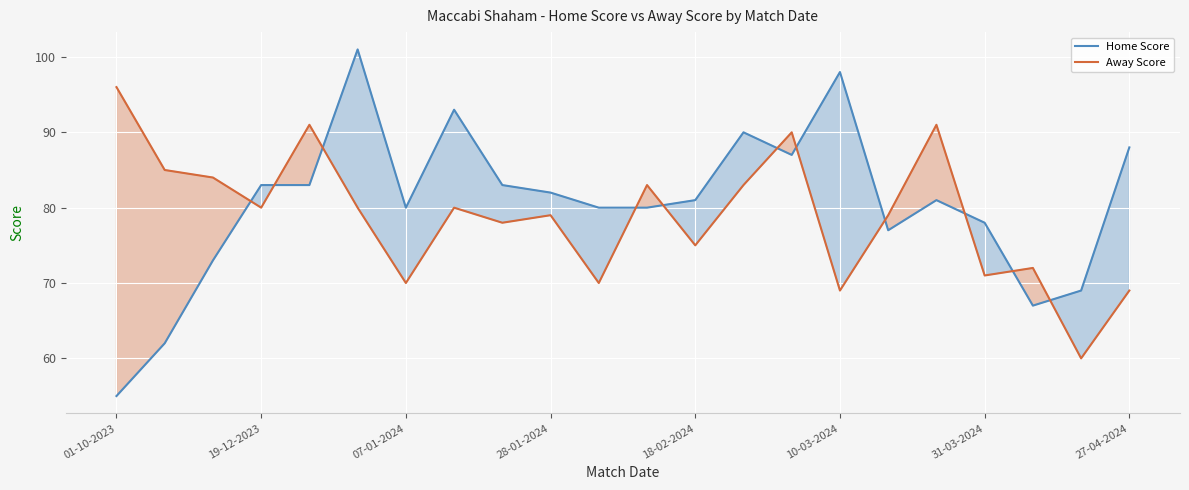

What position from the right is 01-10-2023?

22